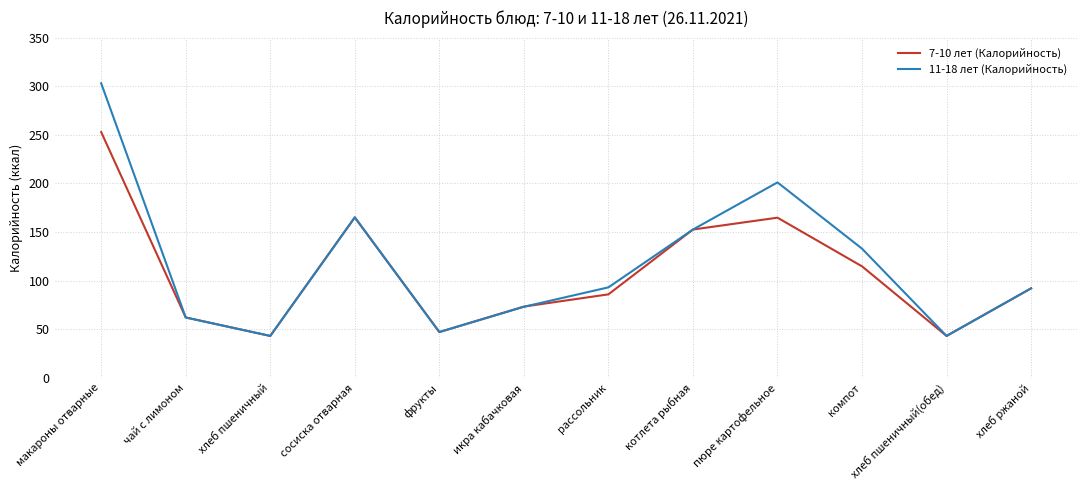

At which label does 11-18 лет (Калорийность) reach its peak?

макароны отварные